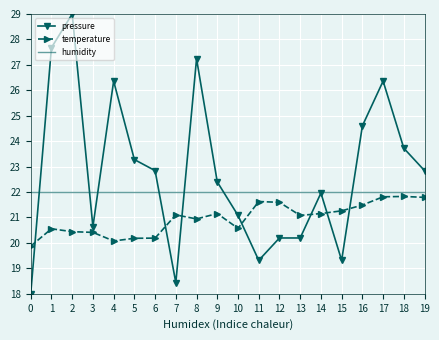

What is the difference between the maximum and second lowest values in the pressure series?

10.6